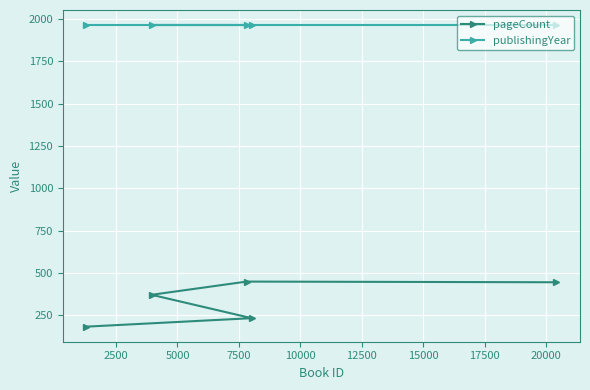

What is the minimum value shown in the chart?

184